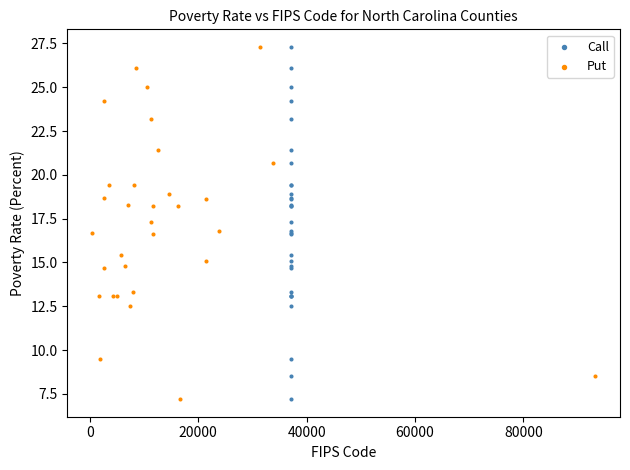

What are all the series names shown in the legend?

Call, Put